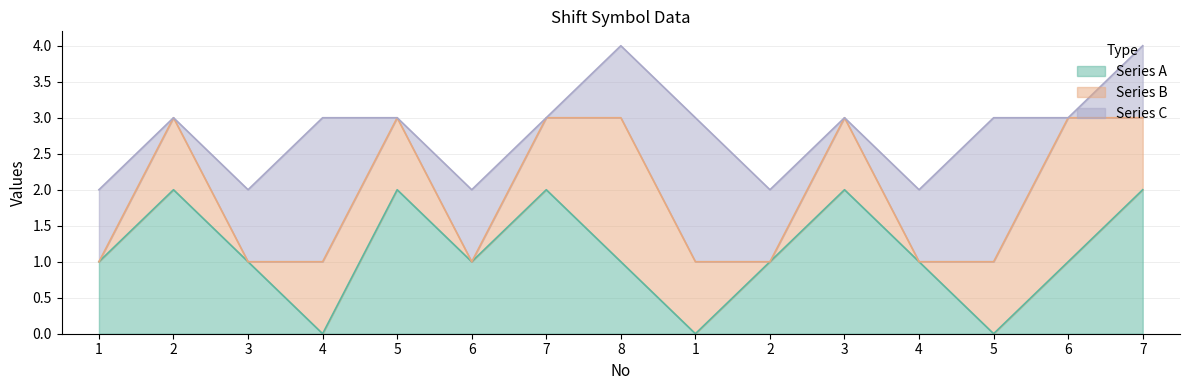

What is the spread (max minus min) of values at 7?

2